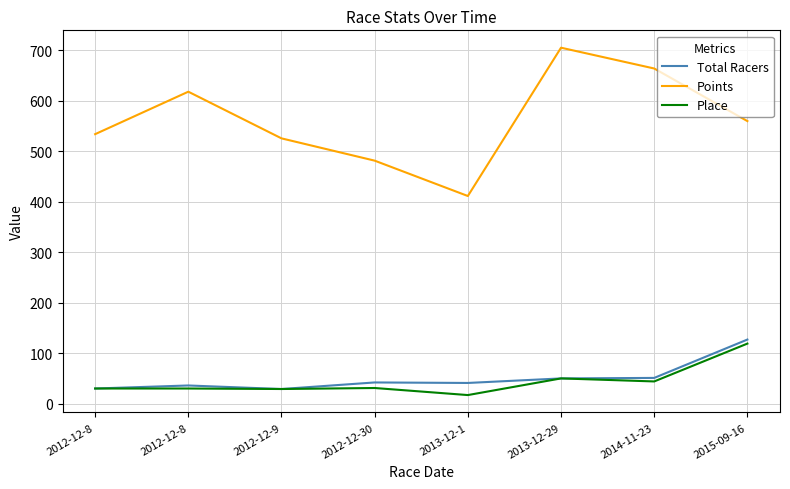

How many lines are shown in the chart?

3